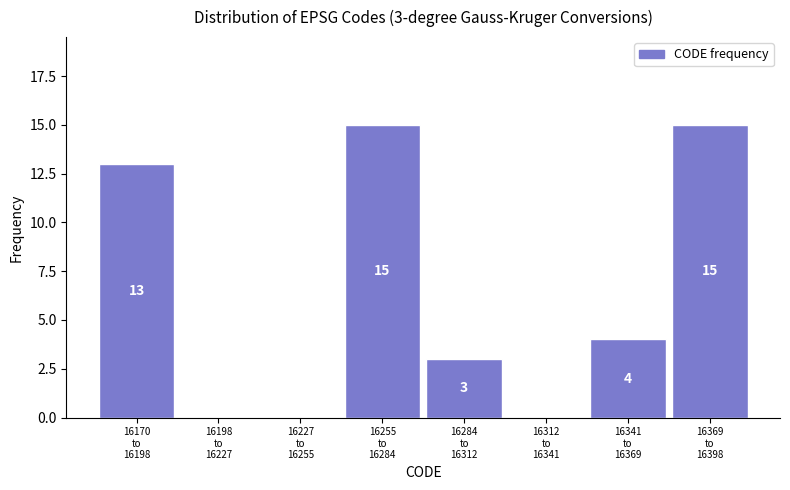

What is the sum of all values?

50